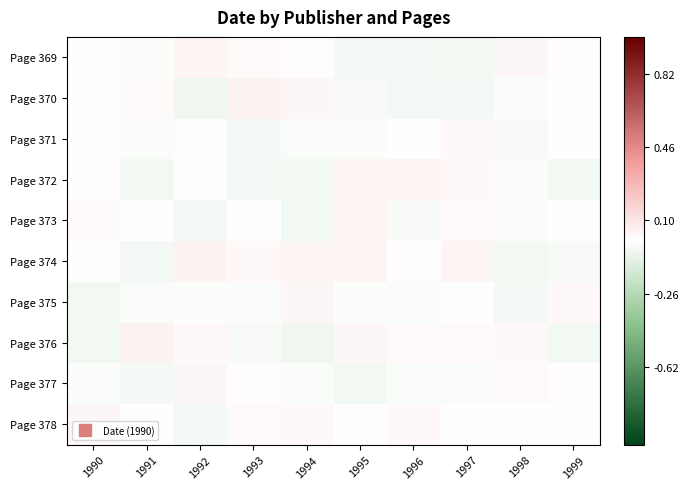

Between 1992 and 1999, which series saw the biggest shift?

Page 374